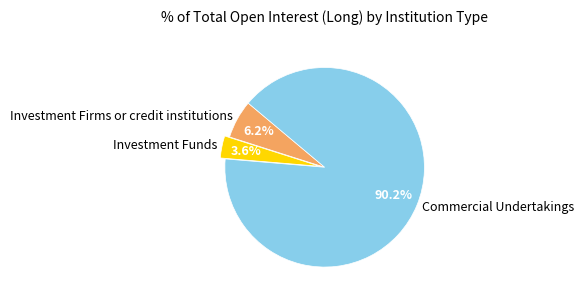

To the nearest percent, what is the combined percentage of Investment Funds and Investment Firms or credit institutions?

10%